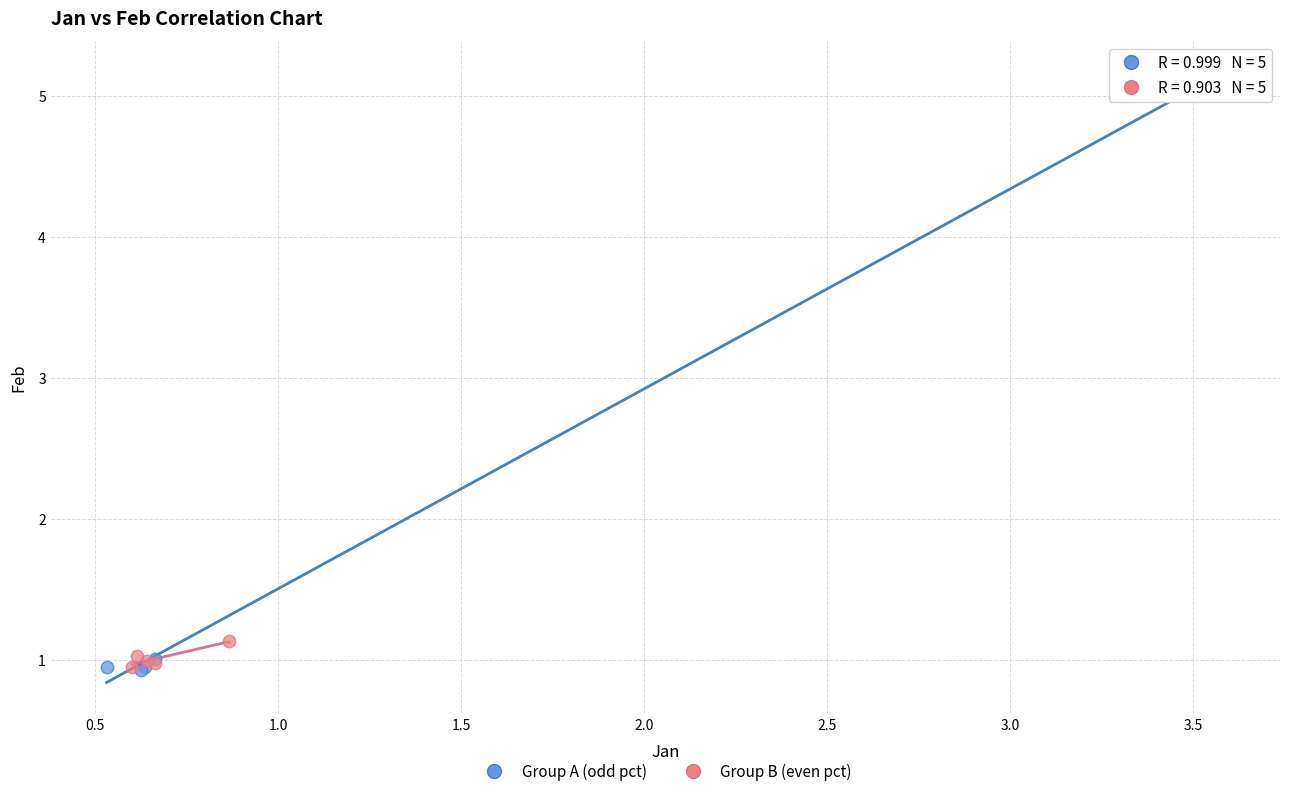

What are all the series names shown in the legend?

Group A (odd pct), Group B (even pct)